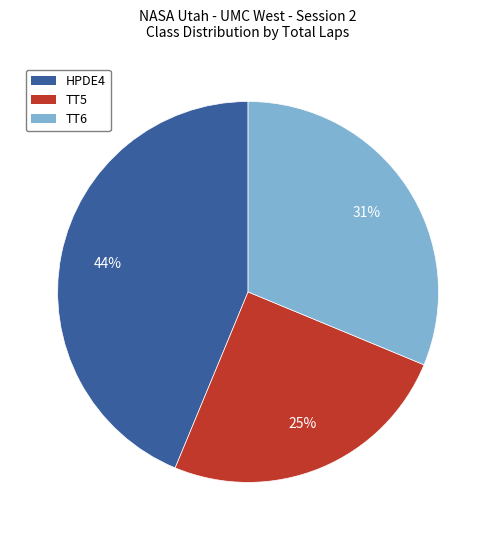

Which slice is the largest?

HPDE4